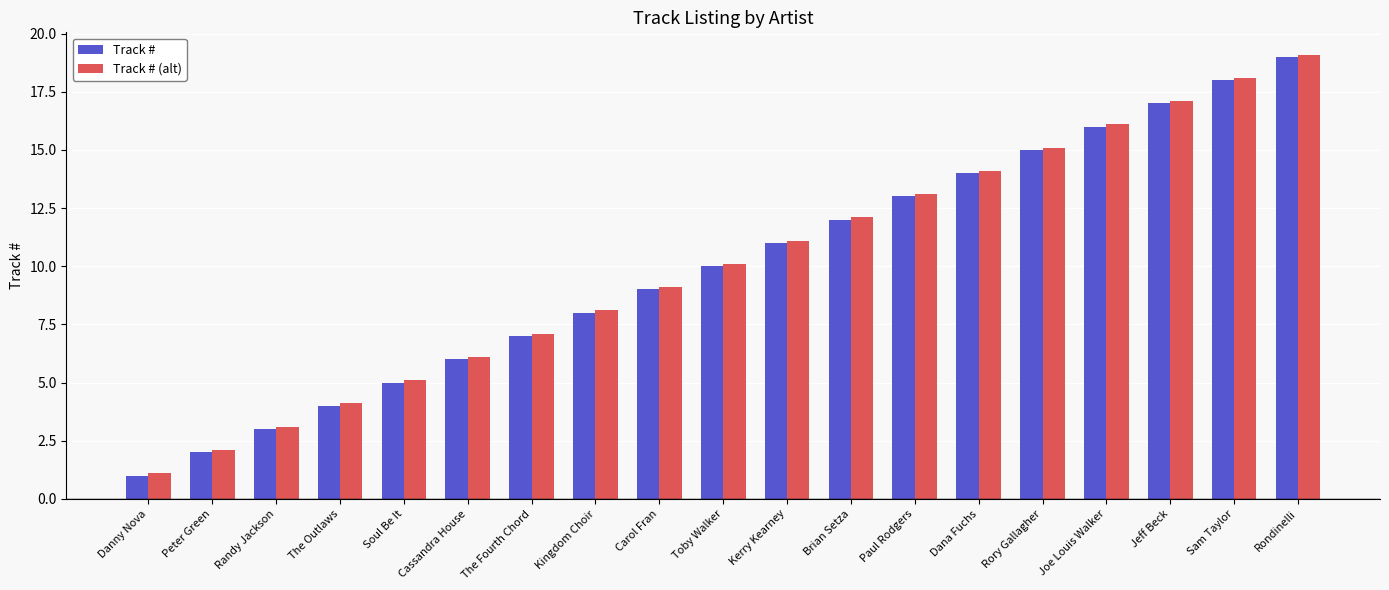

How many data points in Track # (alt) are less than 10?

9